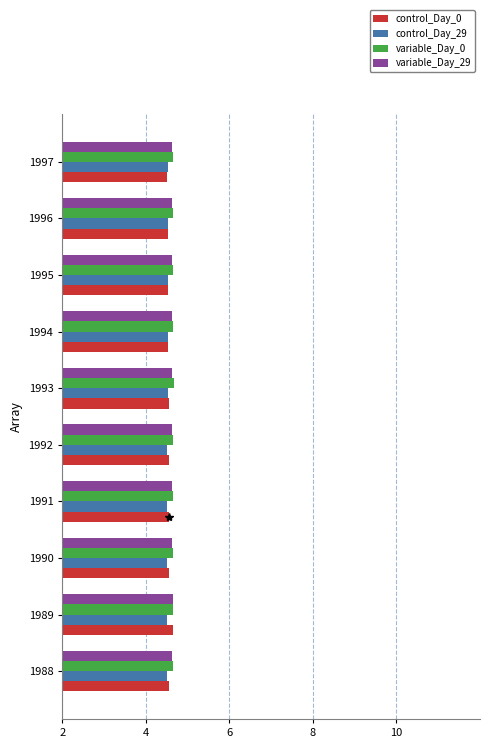

What is the minimum value for control_Day_29?

4.5